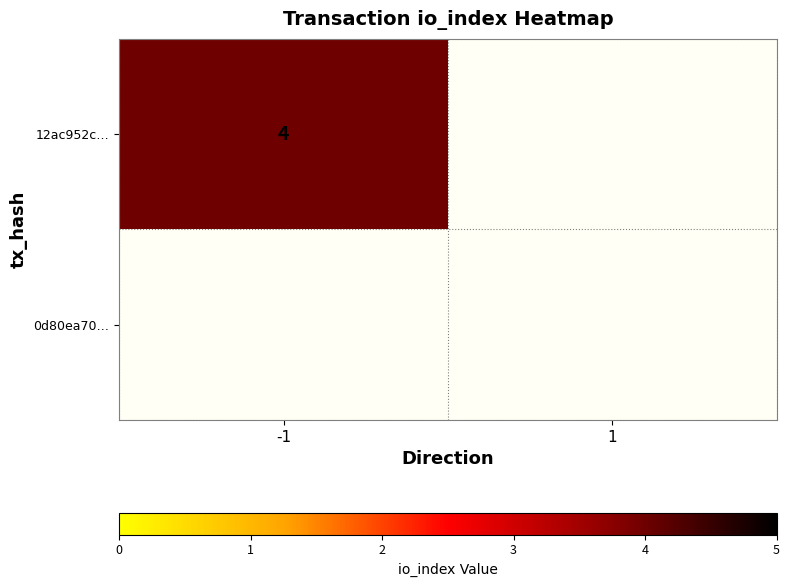

Which category has the lowest value in the 0d80ea70a101c1216ea99e119678afcbf8208e4 series?

-1